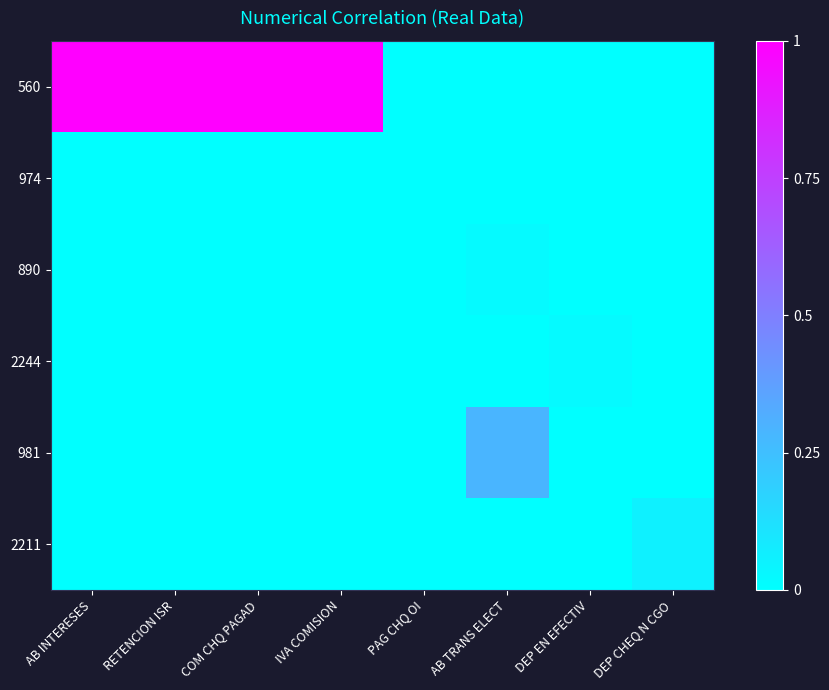

How many categories are shown in the chart?

8